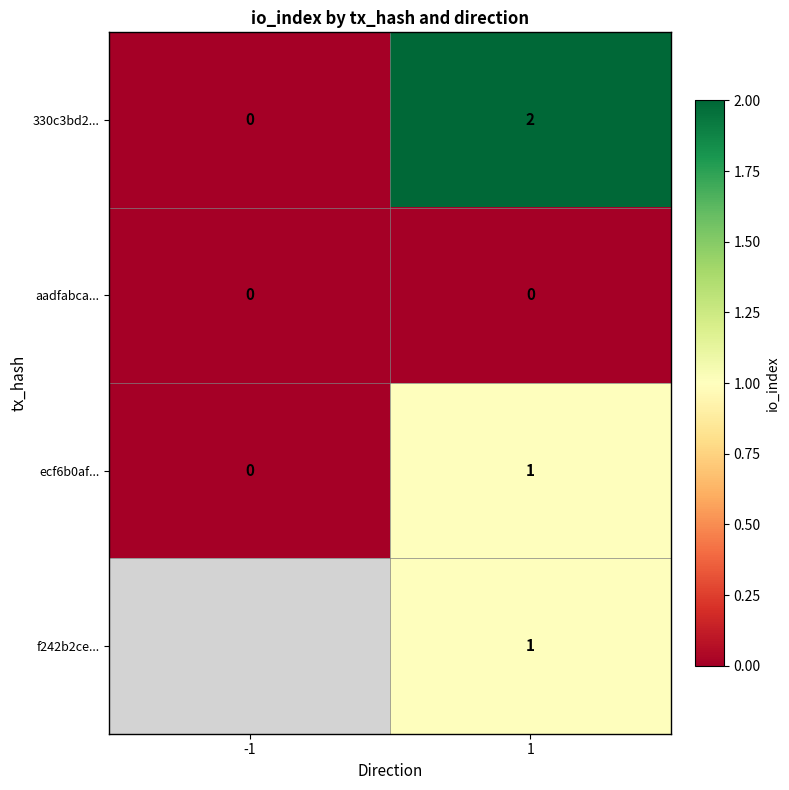

Which category has the highest value in the 330c3bd2... series?

1